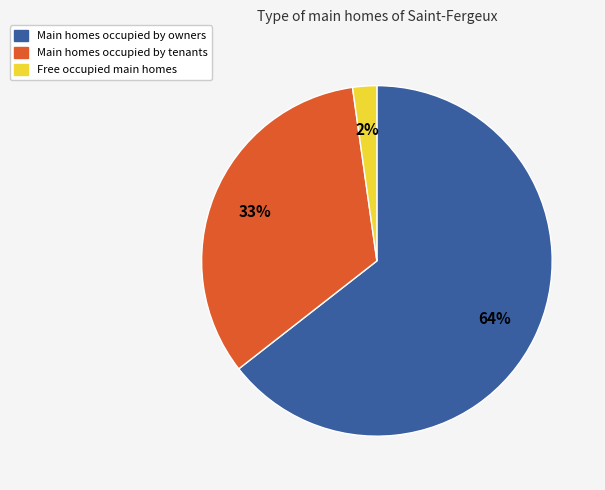

Is there a majority slice in this chart?

Yes